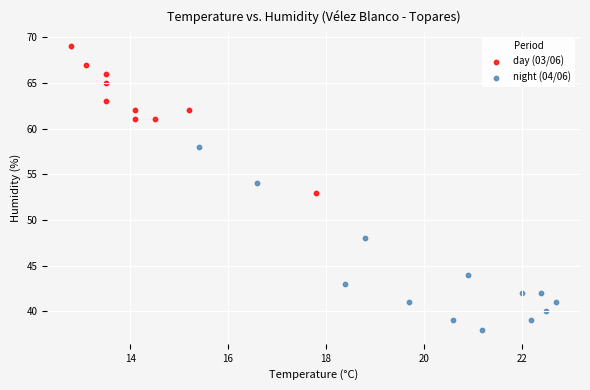

Which series contains the lowest Y value?

night (04/06)